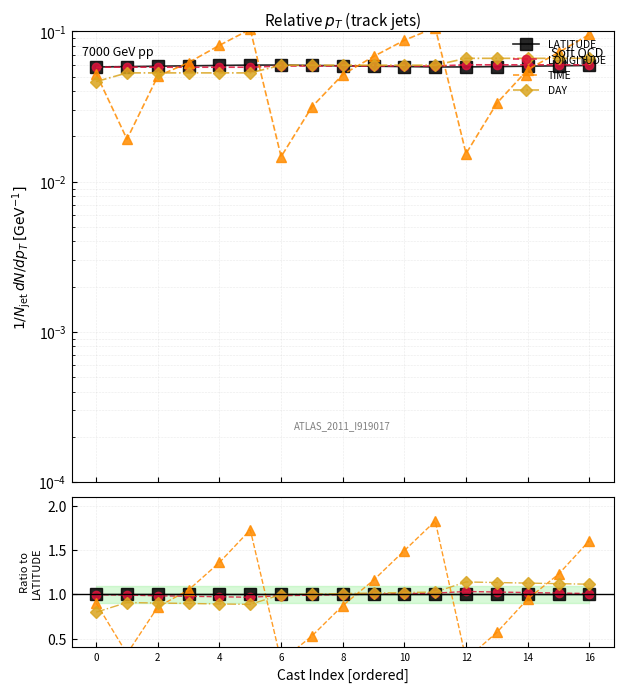

How many interior local peaks does the DAY series have?

2